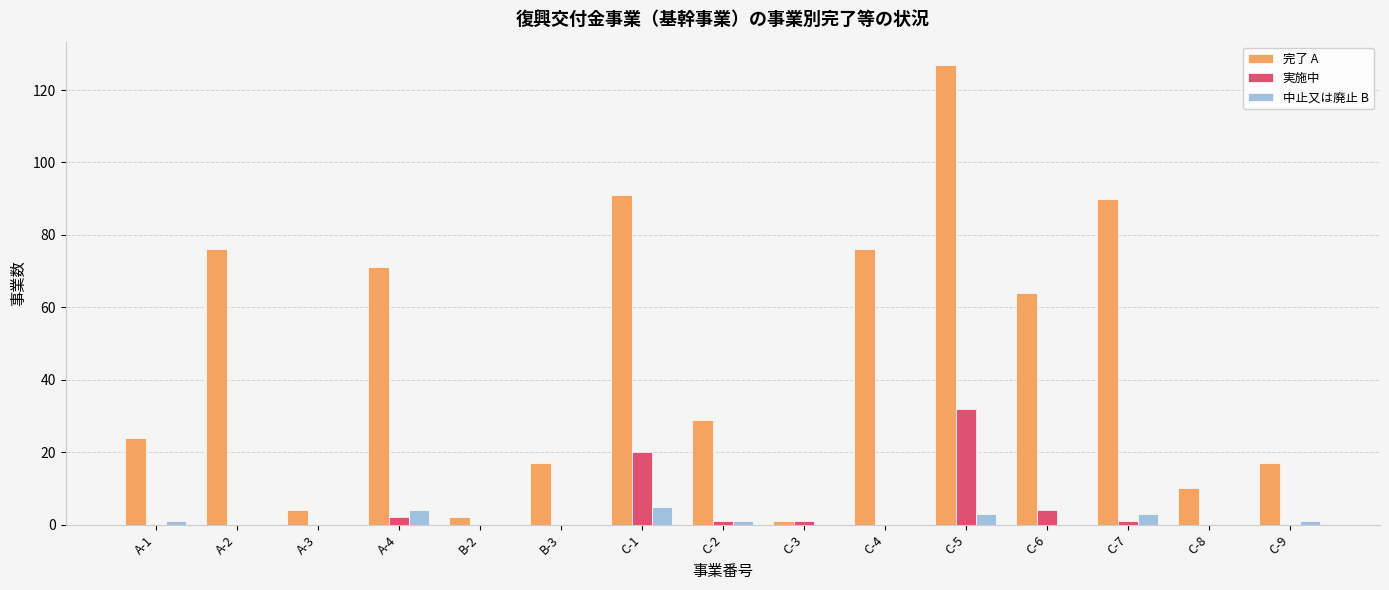

Reading left to right, what are all the values shown in this chart?

完了 A: A-1=24	A-2=76	A-3=4	A-4=71	B-2=2	B-3=17	C-1=91	C-2=29	C-3=1	C-4=76	C-5=127	C-6=64	C-7=90	C-8=10	C-9=17
実施中: A-1=0	A-2=0	A-3=0	A-4=2	B-2=0	B-3=0	C-1=20	C-2=1	C-3=1	C-4=0	C-5=32	C-6=4	C-7=1	C-8=0	C-9=0
中止又は廃止 B: A-1=1	A-2=0	A-3=0	A-4=4	B-2=0	B-3=0	C-1=5	C-2=1	C-3=0	C-4=0	C-5=3	C-6=0	C-7=3	C-8=0	C-9=1